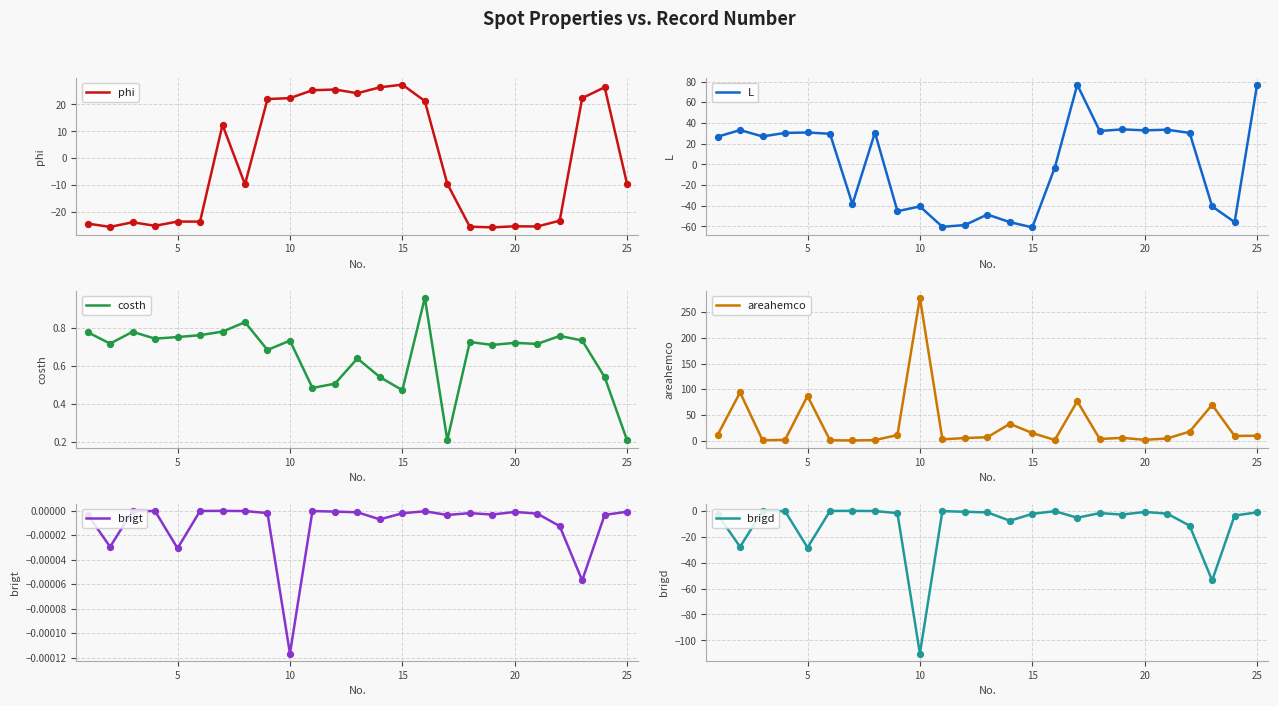

Which series has the largest Y range (max minus min)?

areahemco